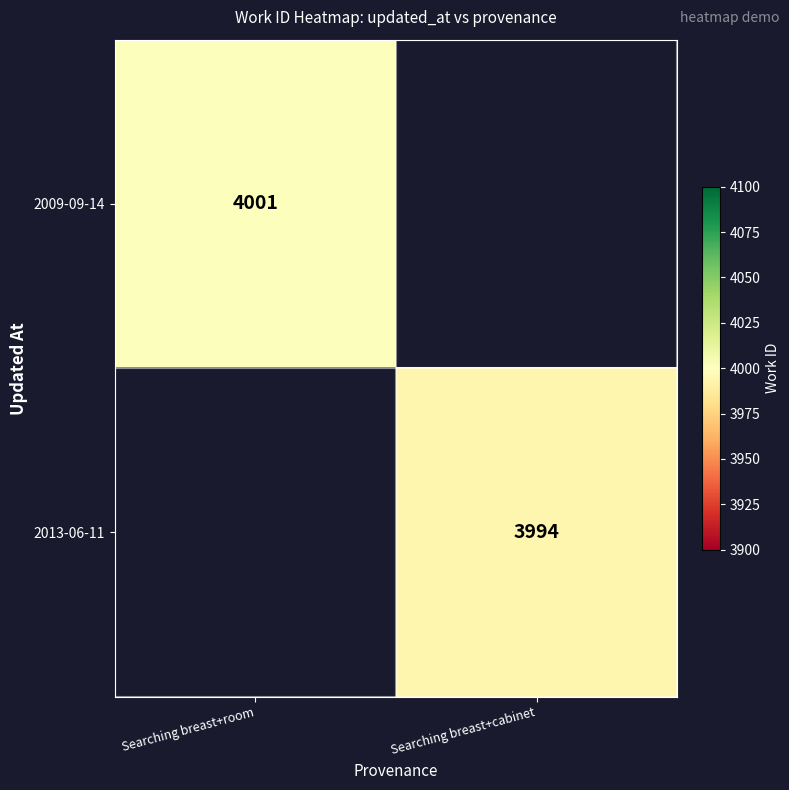

The value of 2009-09-14 at Searching breast+room is 4001. True or false?

True